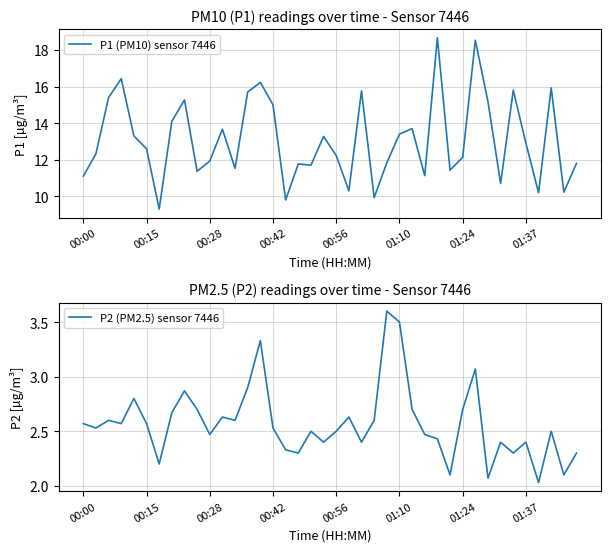

What is the value of the P1 (PM10) sensor 7446 point at the 20th from the left?

13.3